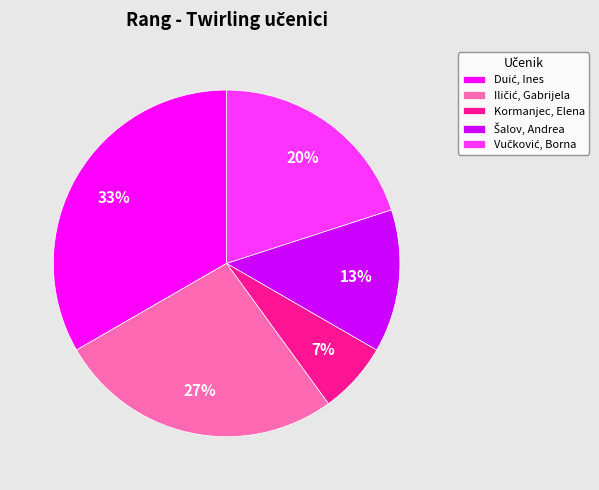

What percentage is the Kormanjec, Elena slice, to the nearest percent?

7%